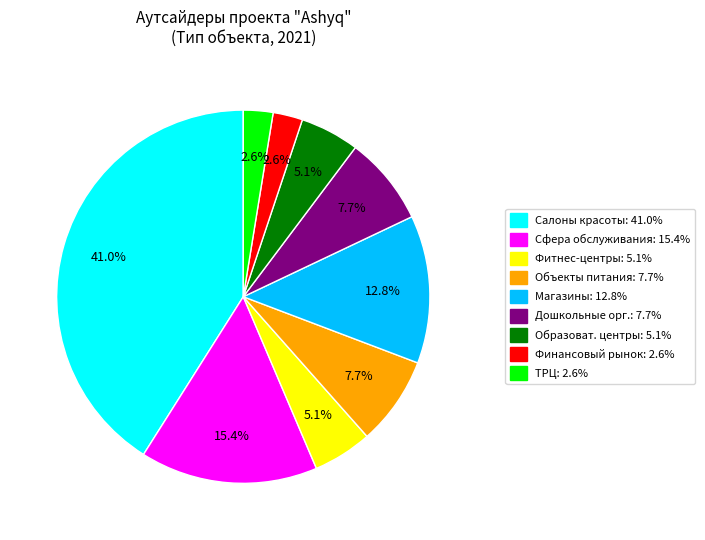

Is there any slice that represents more than half of the pie?

No